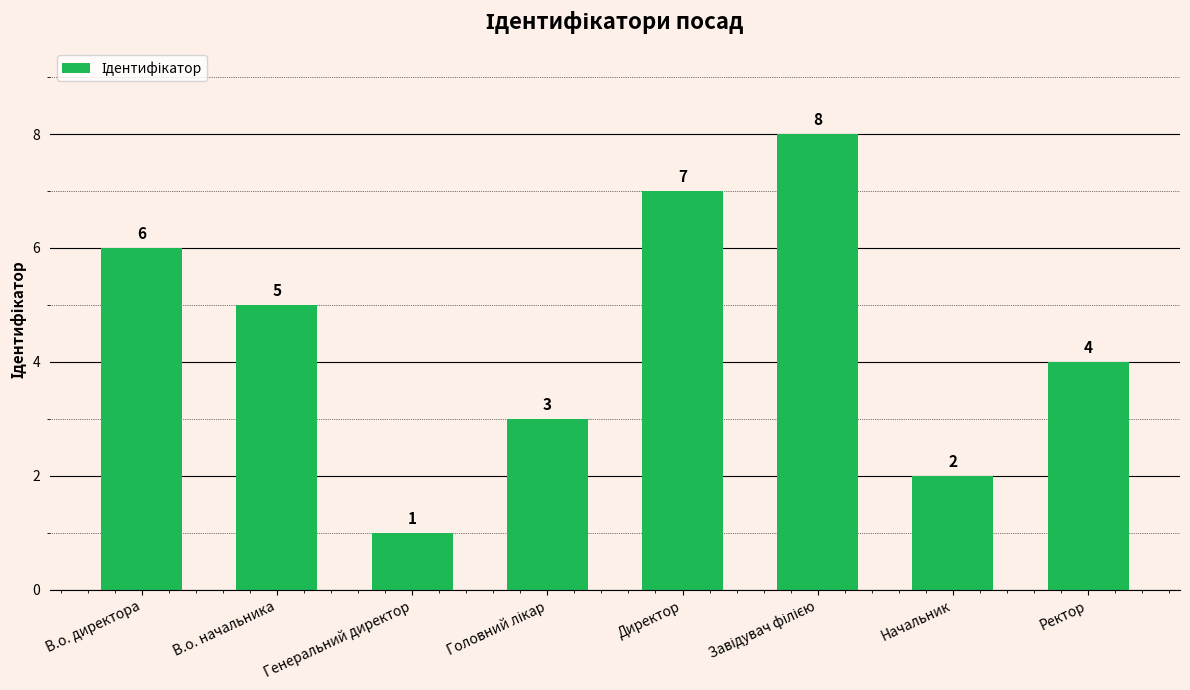

Approximately how many times larger is the value at Генеральний директор compared to Директор?

0.1